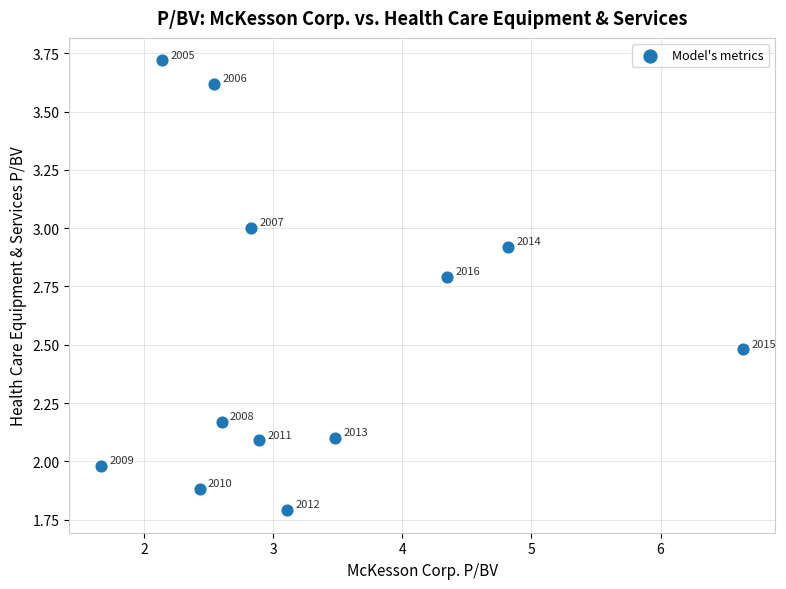

What Y value in the scatter plot is closest to 2?

2.0